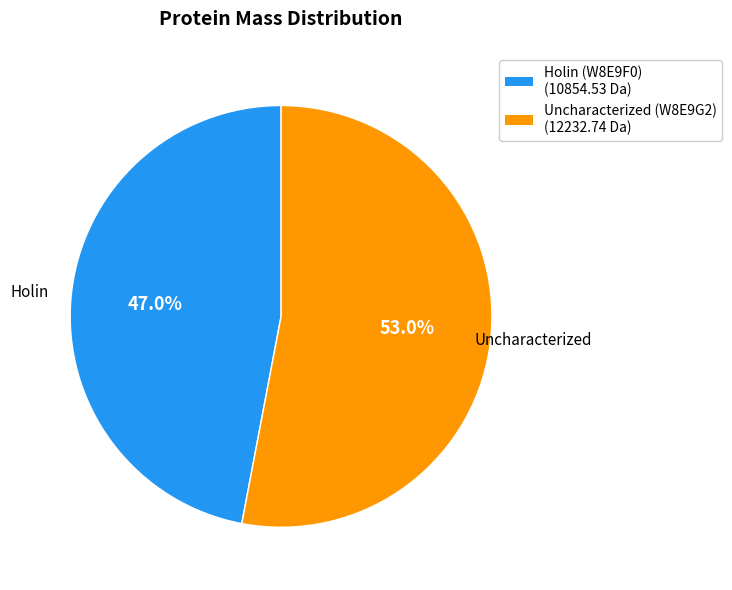

Is it true that Holin (W8E9F0) is 59% of the pie?

False